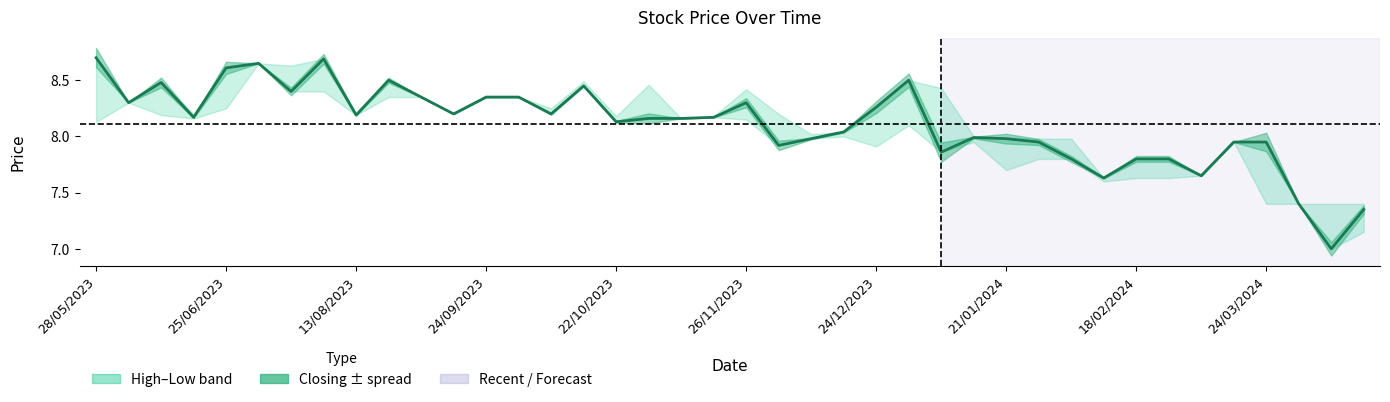

What is the change in value from 15 to 26?

-0.6